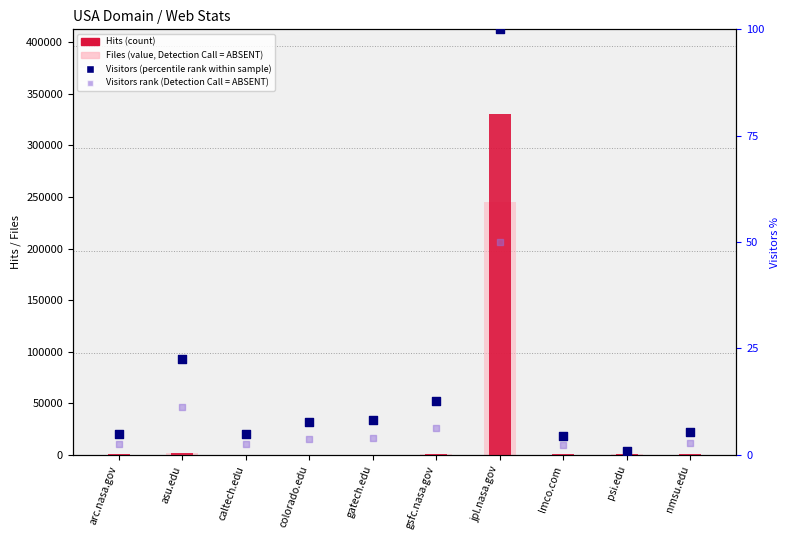

At which category is the sum across all series the highest?

jpl.nasa.gov